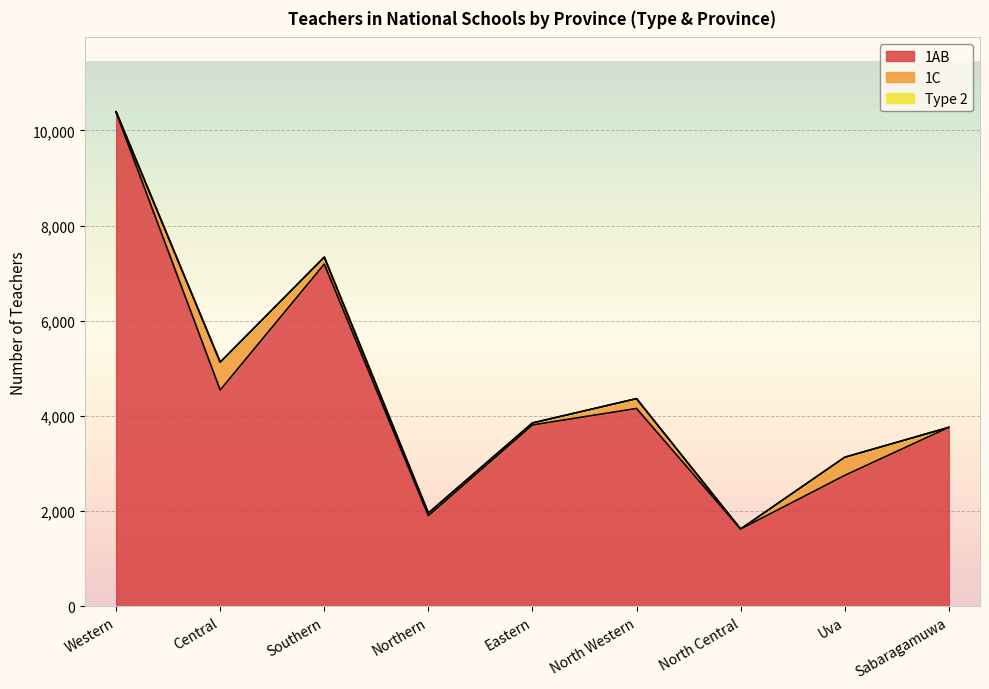

What is the difference between the 1AB values at North Western and North Central?

2534